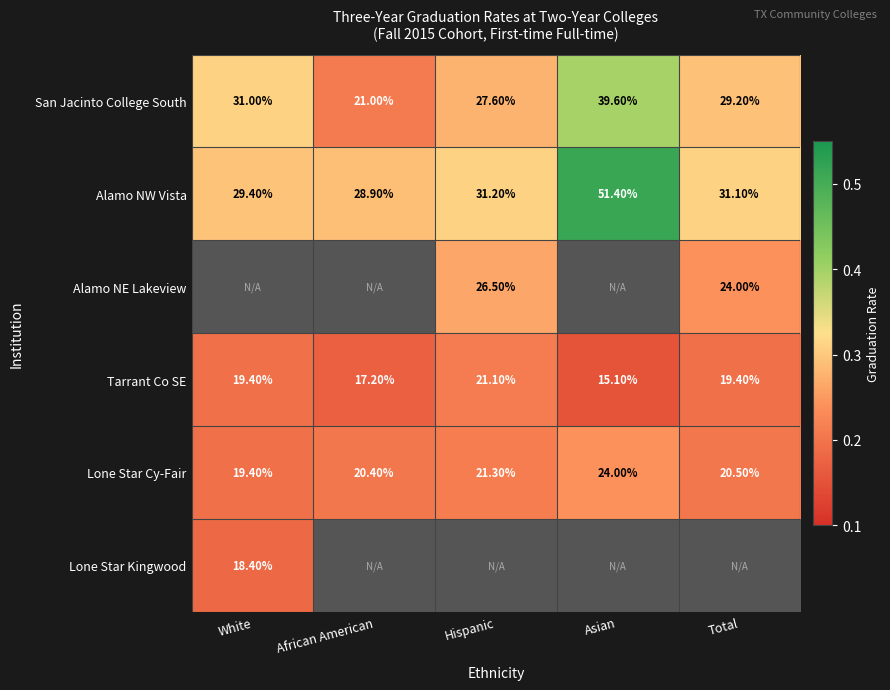

True or false: Alamo NW Vista has a value of 0.5 at Hispanic.

False